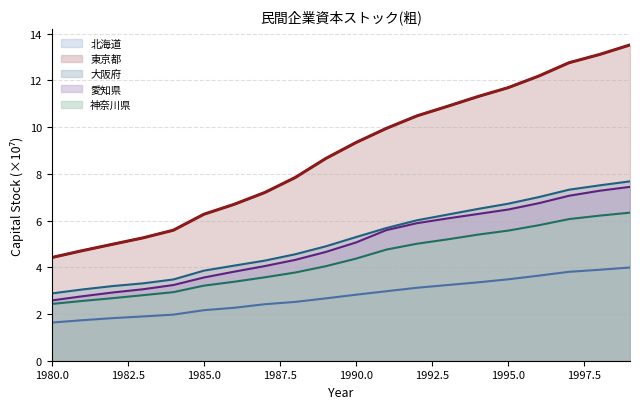

What is the difference between the 大阪府 values at 1995 and 1994?

0.2